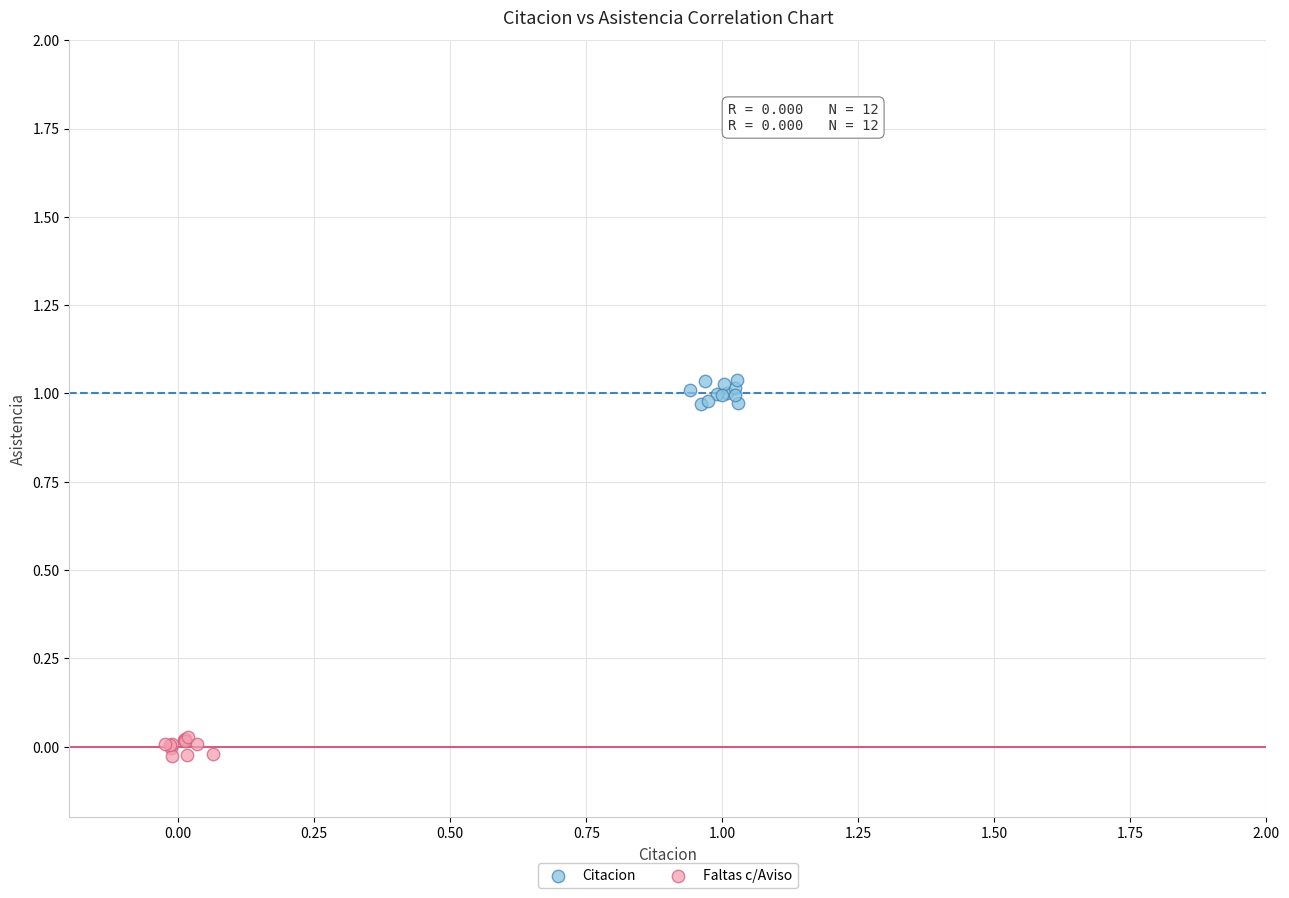

Which series contains the highest Y value?

Citacion